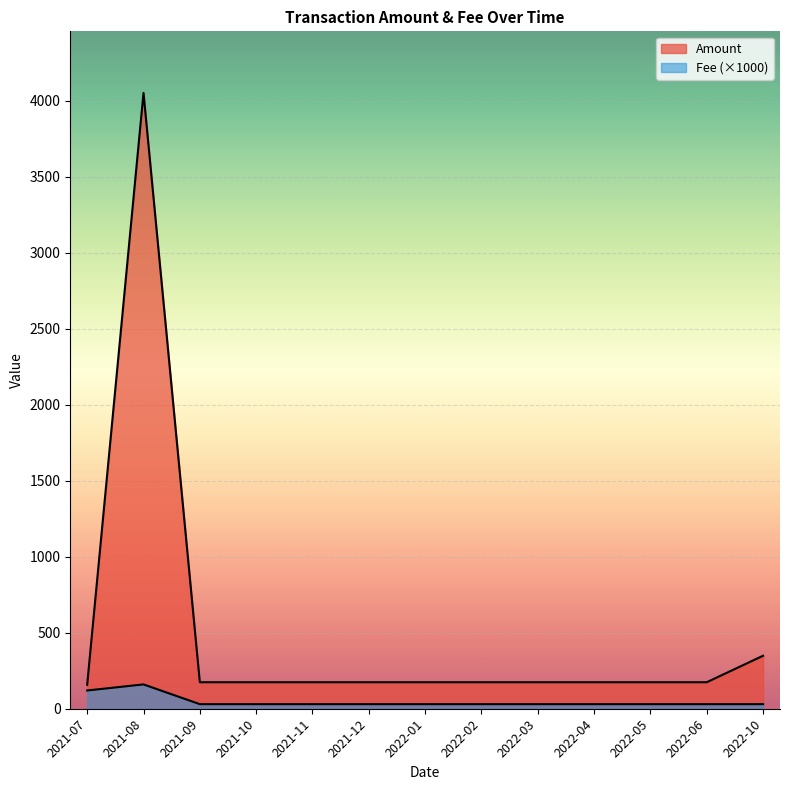

Reading left to right, transcribe all the data shown in this chart.

2021-07=120.1	2021-08=160.1	2021-09=30.1	2021-10=30.1	2021-11=30.1	2021-12=30.1	2022-01=30.1	2022-02=30.1	2022-03=30.1	2022-04=30.1	2022-05=30.1	2022-06=30.1	2022-10=30.1